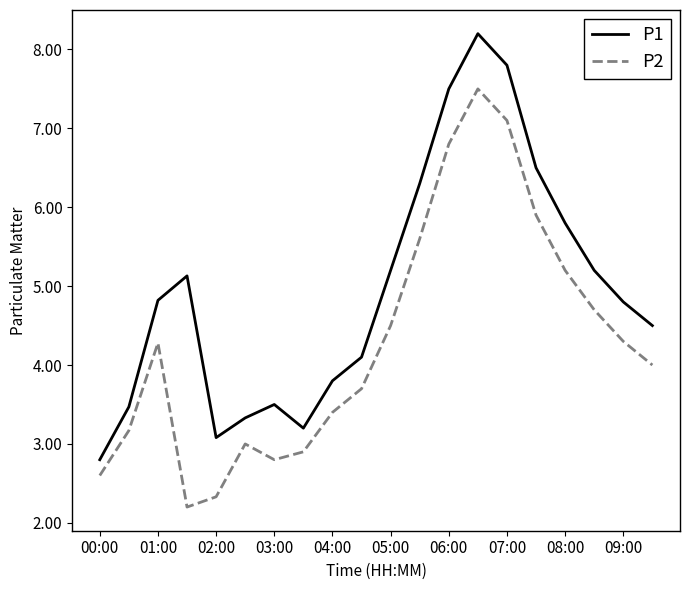

How many lines are shown in the chart?

2